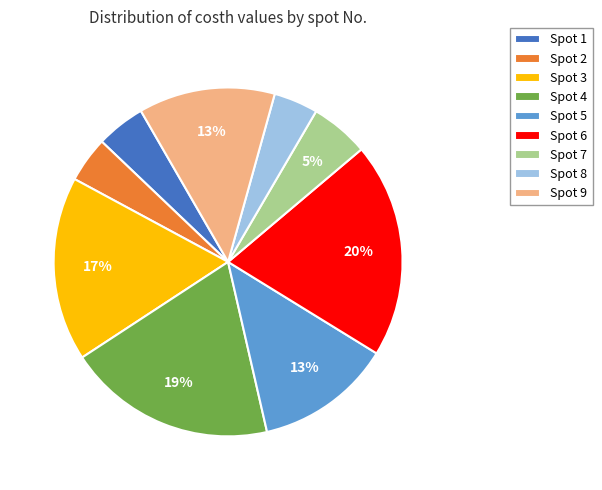

Which slice is the largest?

Spot 6